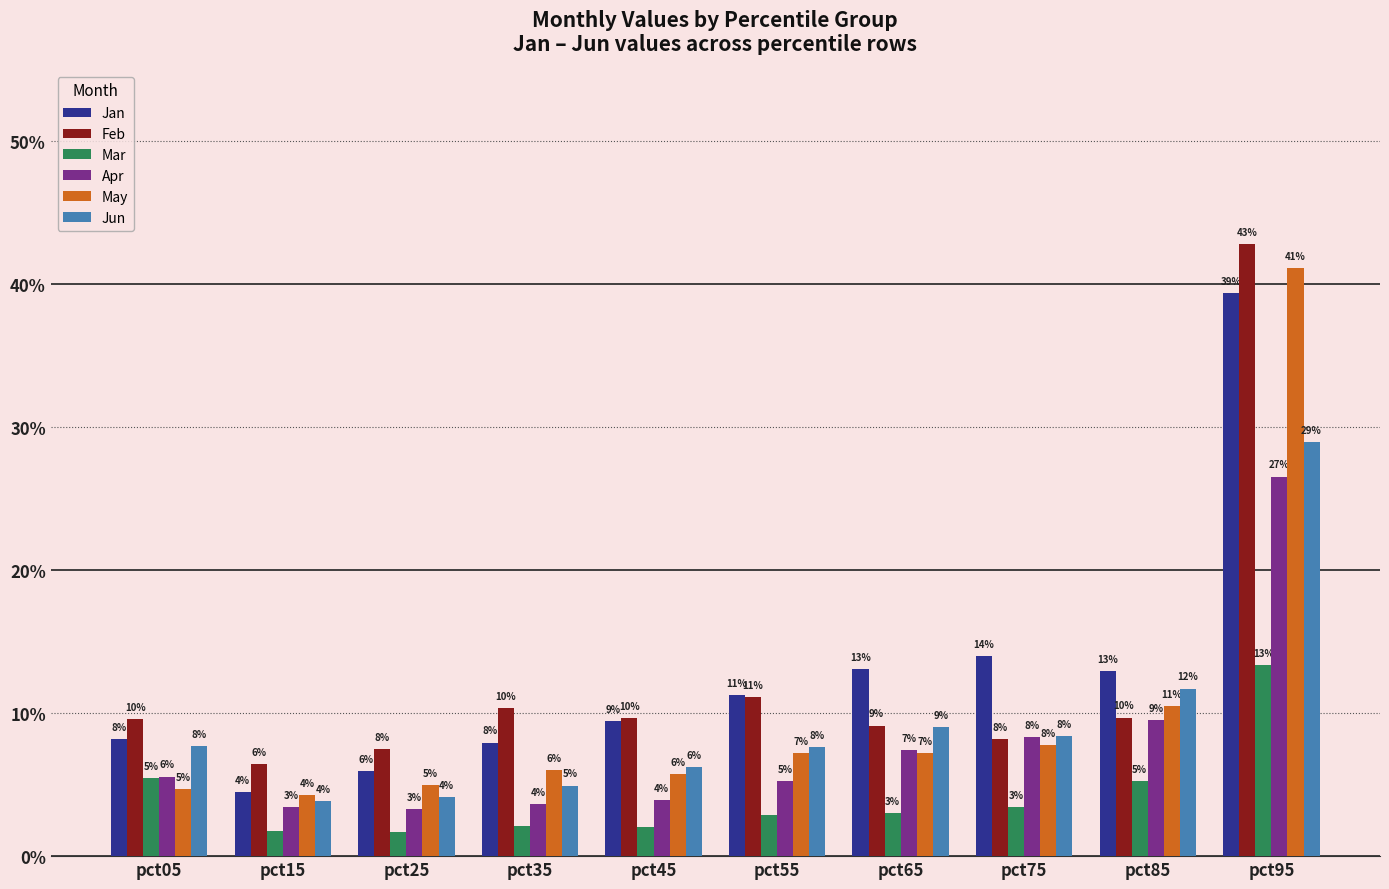

Does the chart contain stacked bars?

No